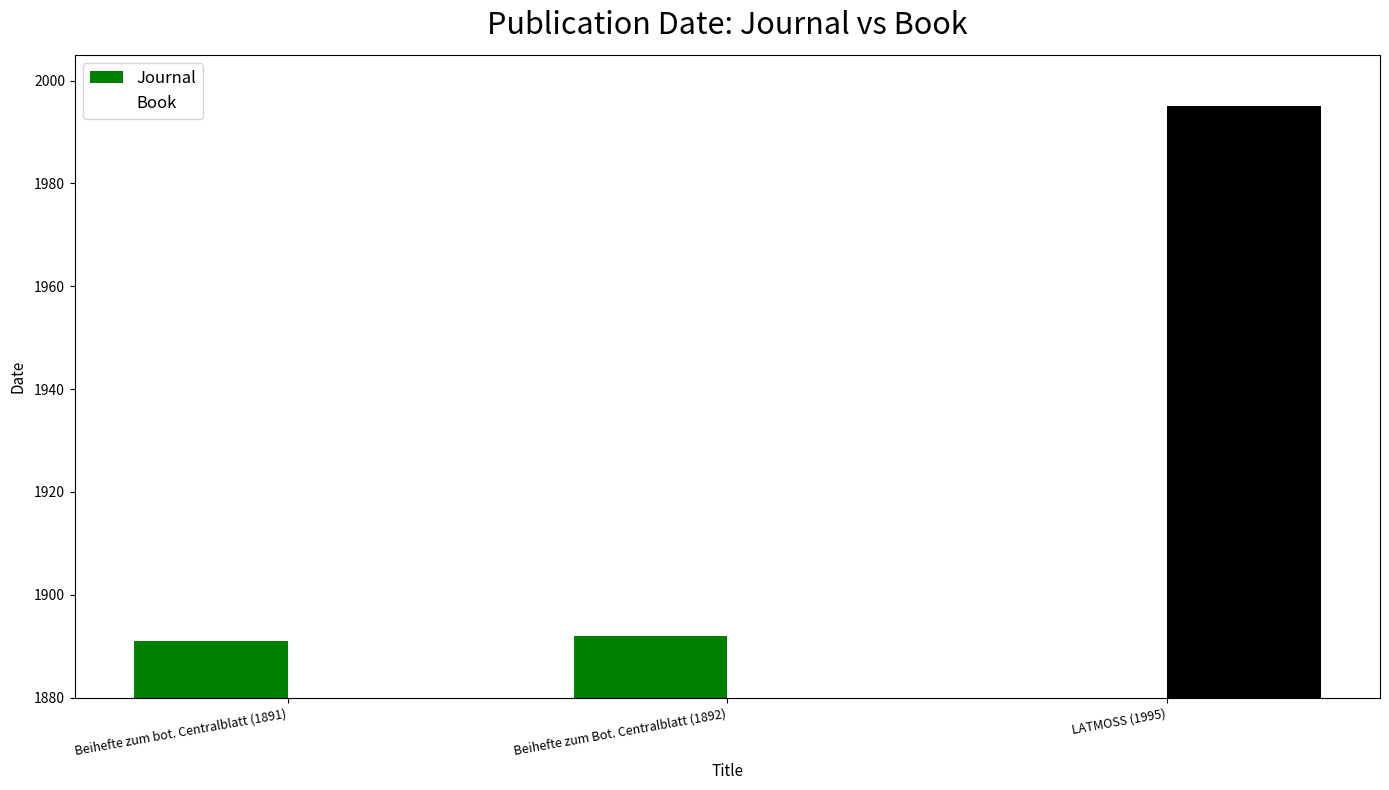

The Book series shows -782 at Beihefte zum Bot. Centralblatt (1892). True or false?

False